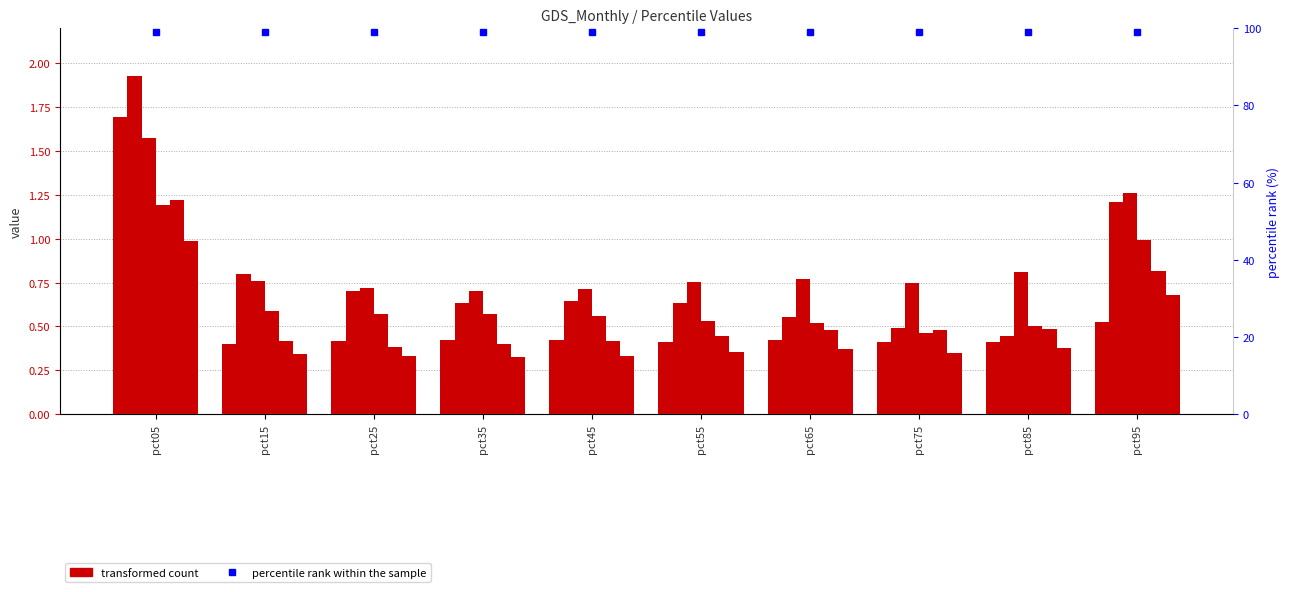

How many groups of bars are there?

10